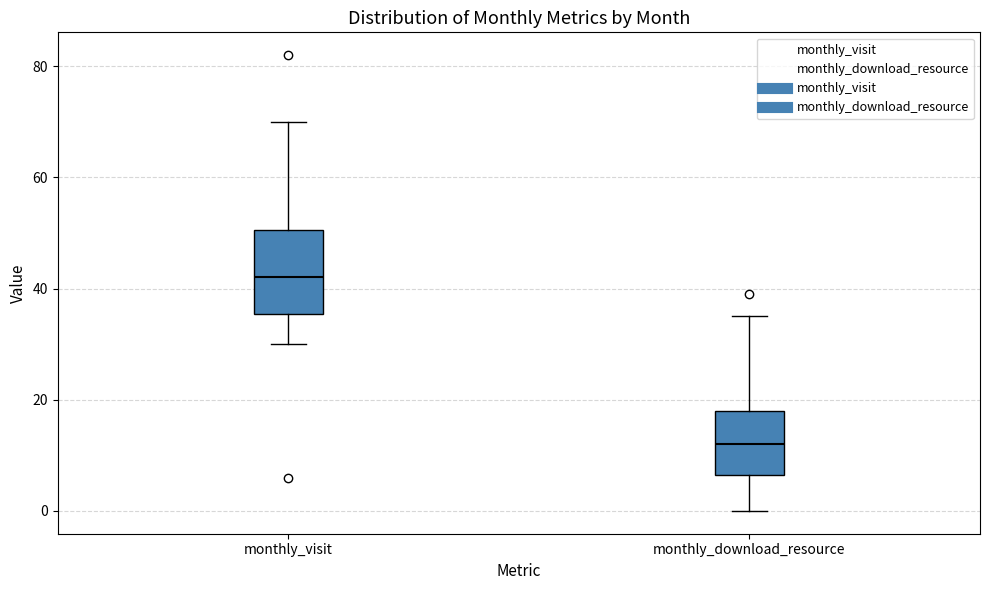

Reading left to right, transcribe this box plot: for each box, give where its median line is, the range the box spans, and where its two whiskers end, as read against the y-axis. The values are not printed on the chart, so give them approximately, as read against the axis.

monthly_visit: median 42, box 36 to 50, whiskers 30 to 70
monthly_download_resource: median 12, box 6 to 18, whiskers 0 to 36